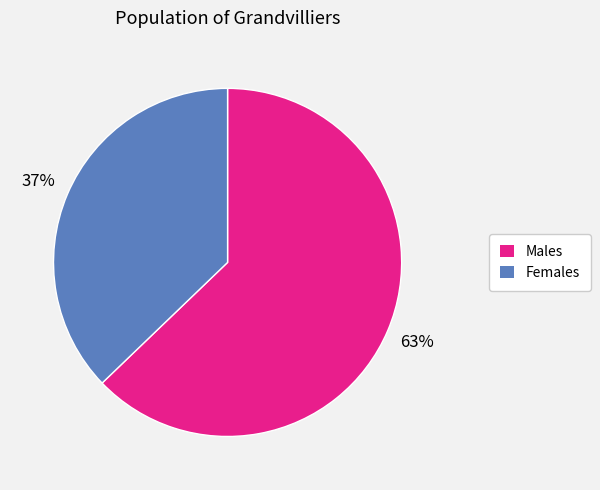

True or false: Males accounts for 56% of the total.

False